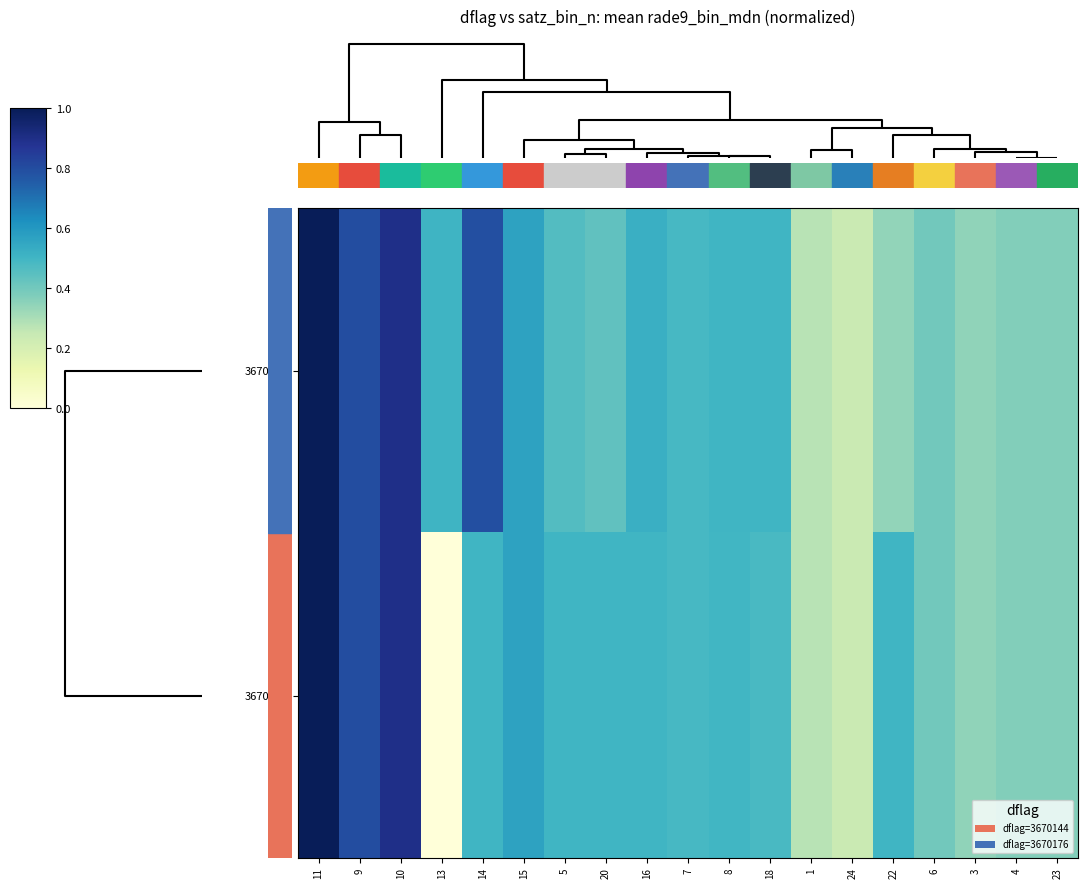

List the series in order of their peak value, highest first.

3670144, 3670176